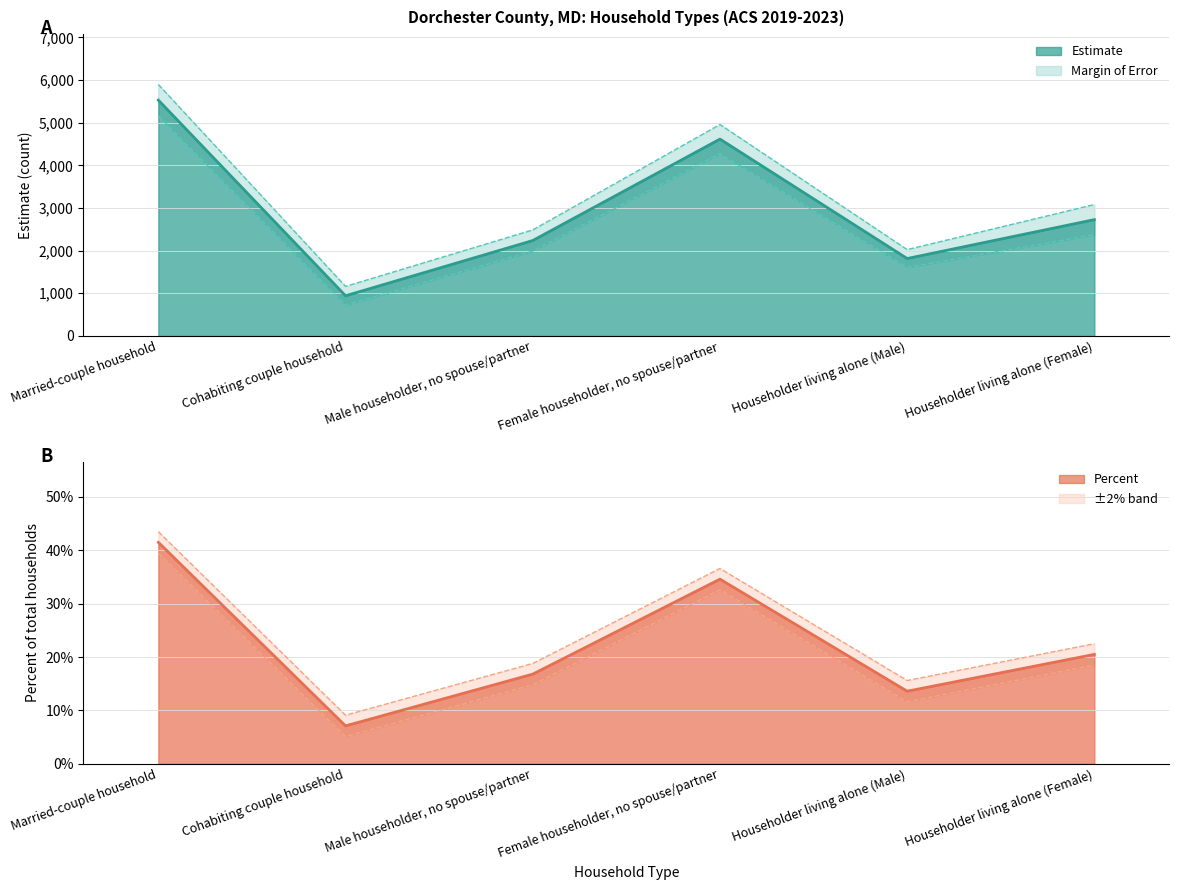

Which series changed the most between Married-couple household and Householder living alone (Male)?

Estimate